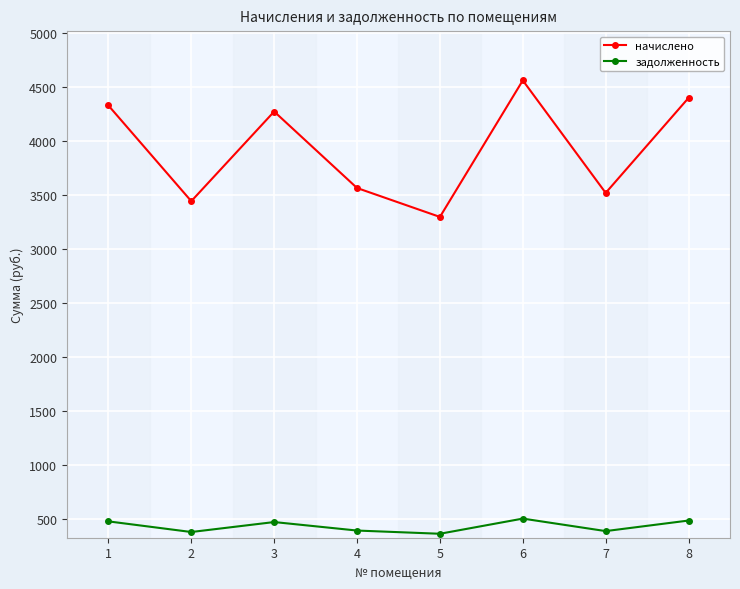

Is it true that задолженность equals 488.5 at 8?

True